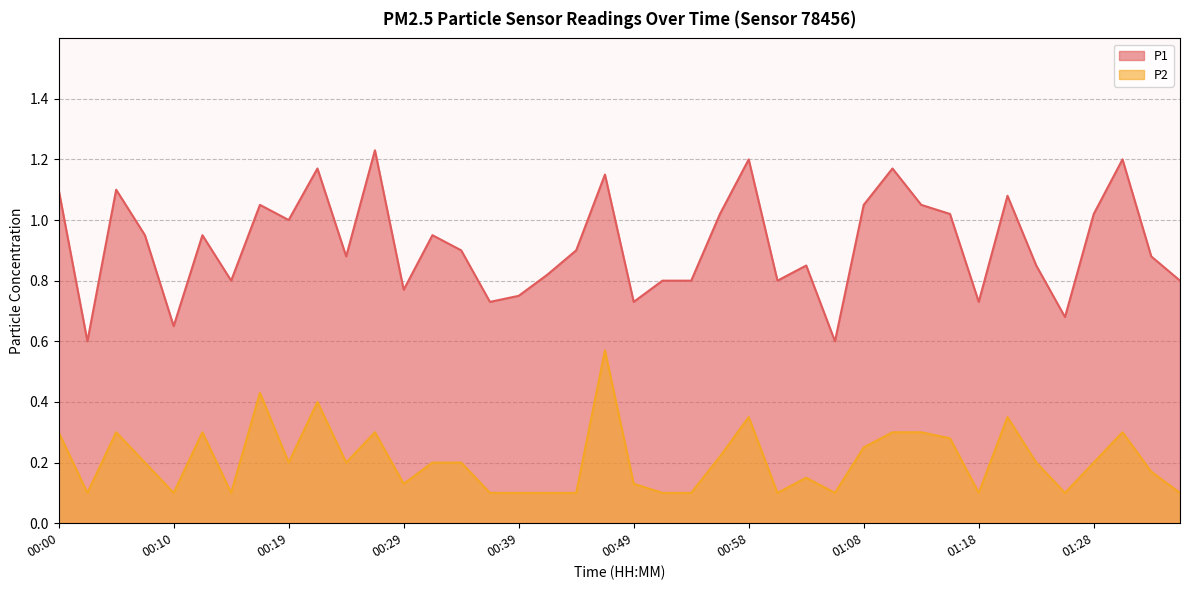

List the series in order of their peak value, highest first.

P1, P2